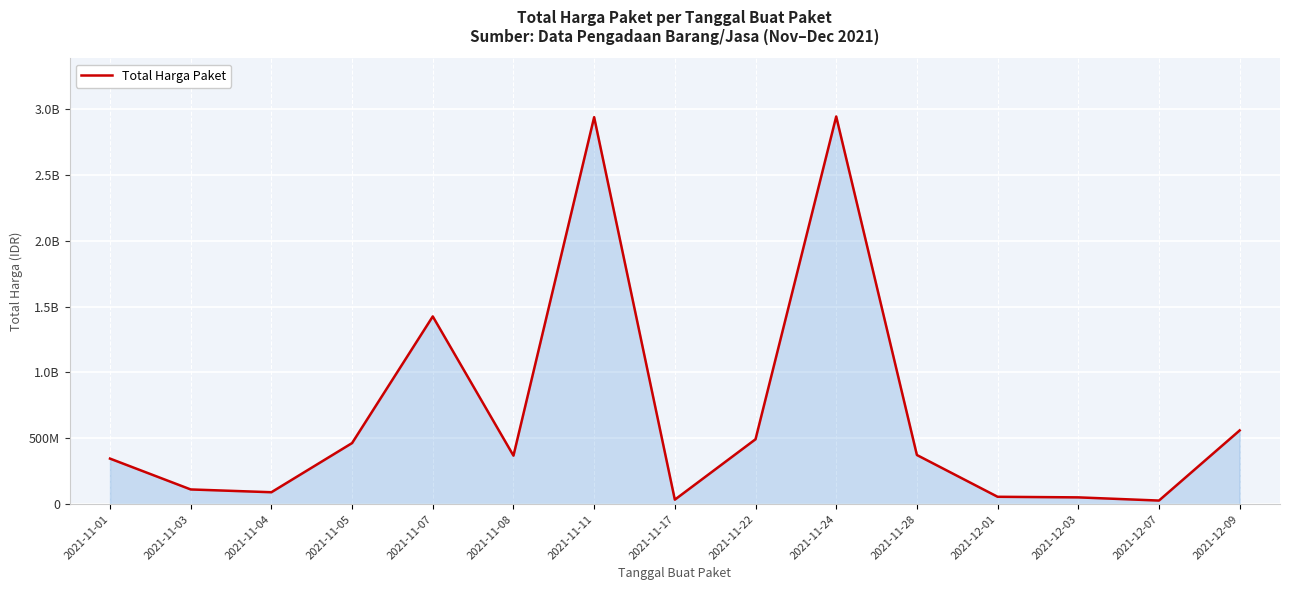

Does the chart have visible grid lines?

Yes